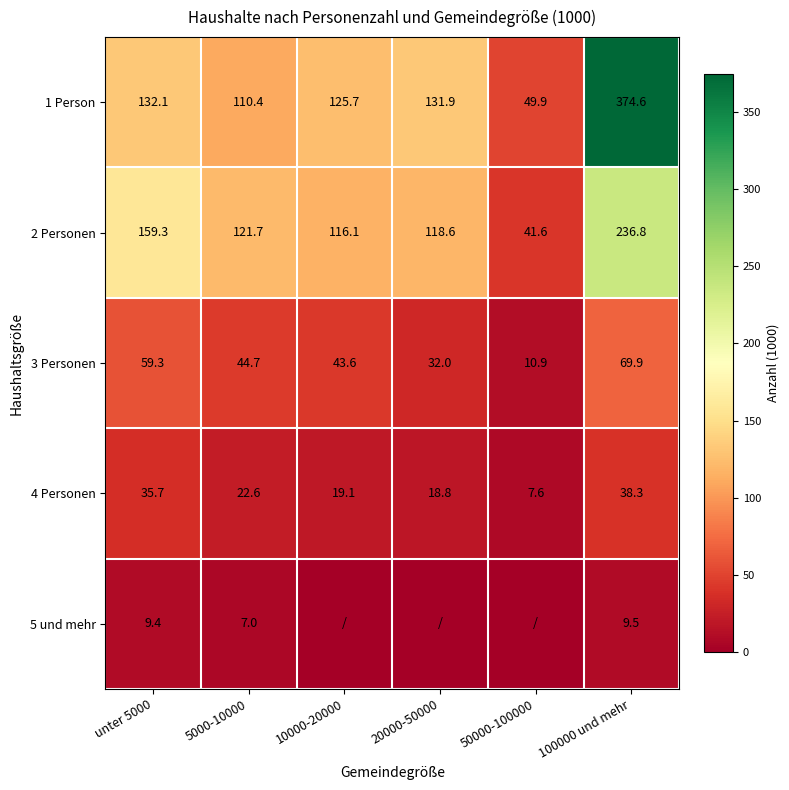

How many data points does each series have?

6